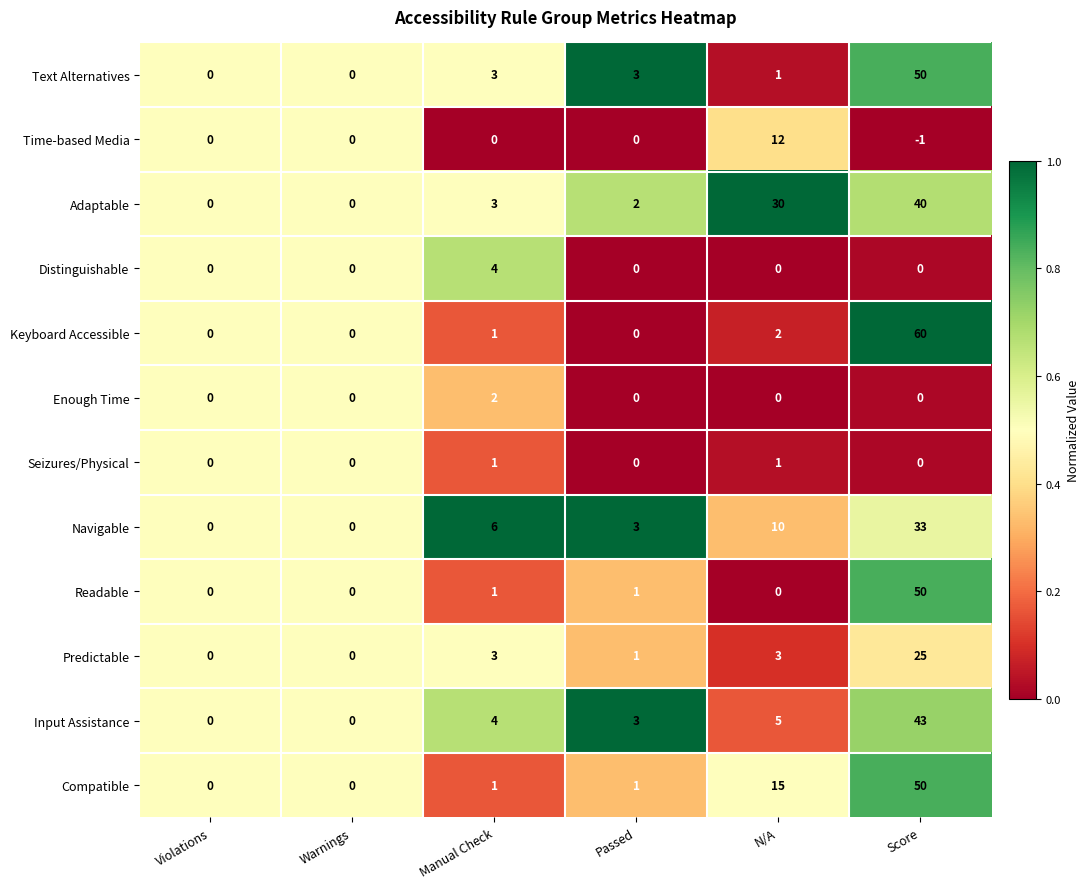

The Navigable series shows 10 at N/A. True or false?

True